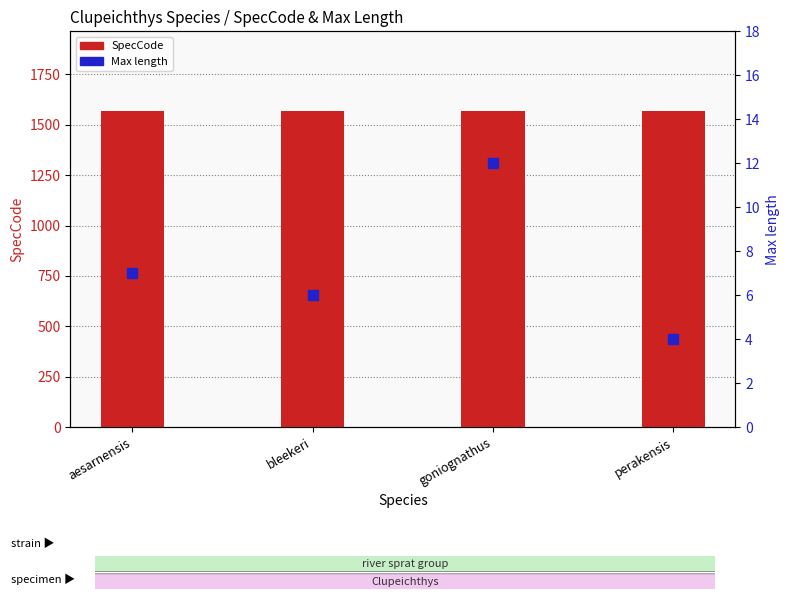

Which series has the widest spread of Y values?

Max length